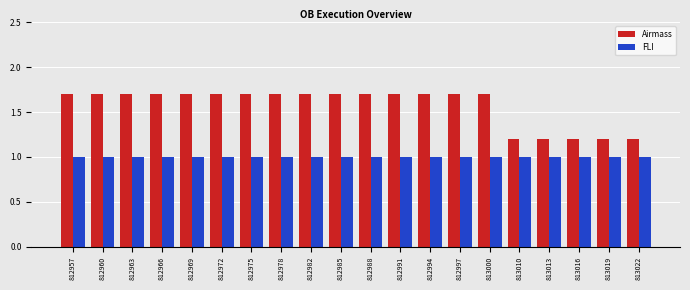

What is the difference between the highest and lowest values at 812982?

0.7